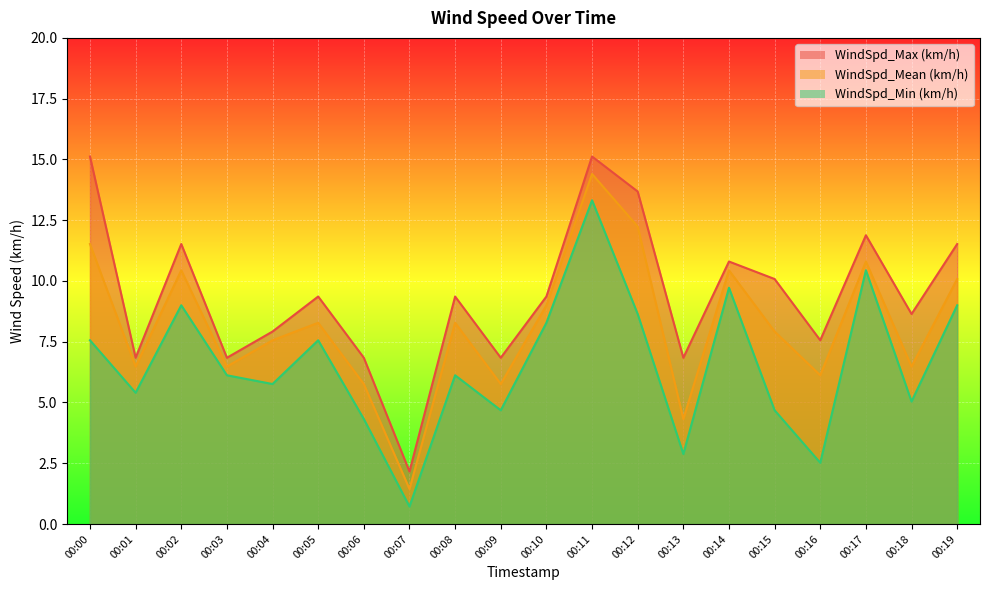

Which series changed the most between 00:07 and 00:10?

WindSpd_Mean (km/h)